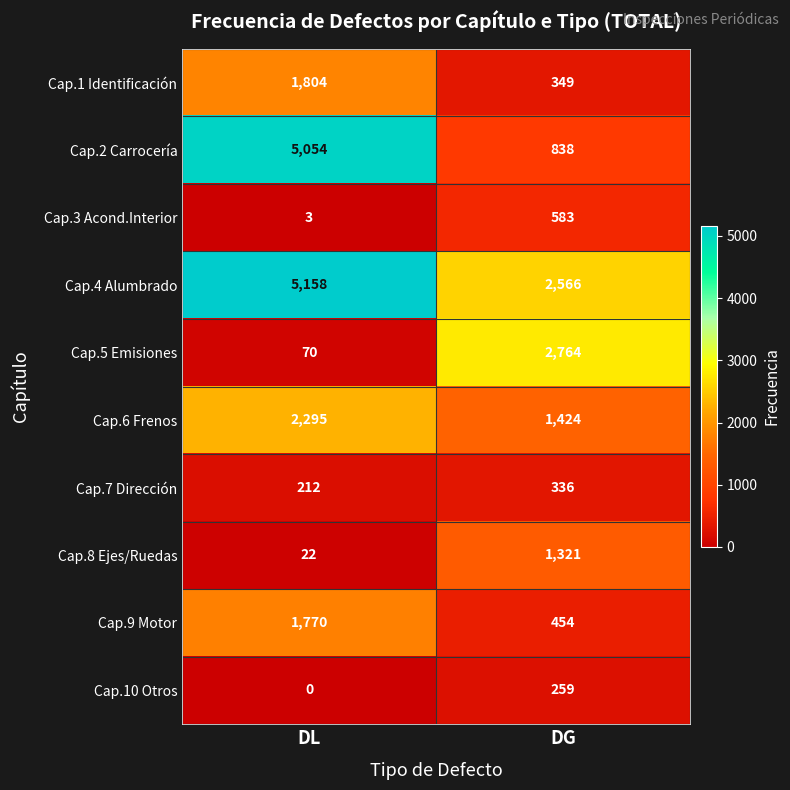

How many data points does each series have?

2